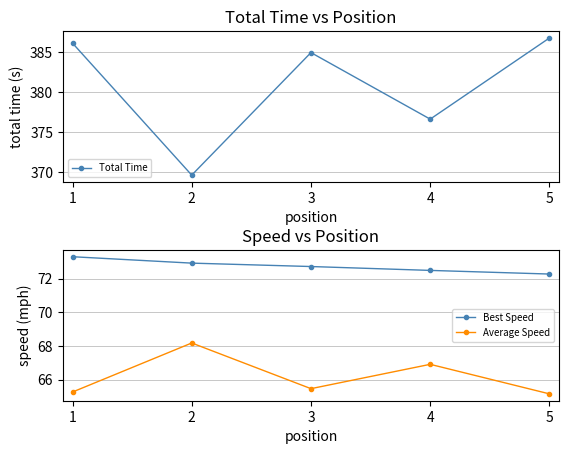

List the labels in order of Average Speed value, largest first.

2, 4, 3, 1, 5